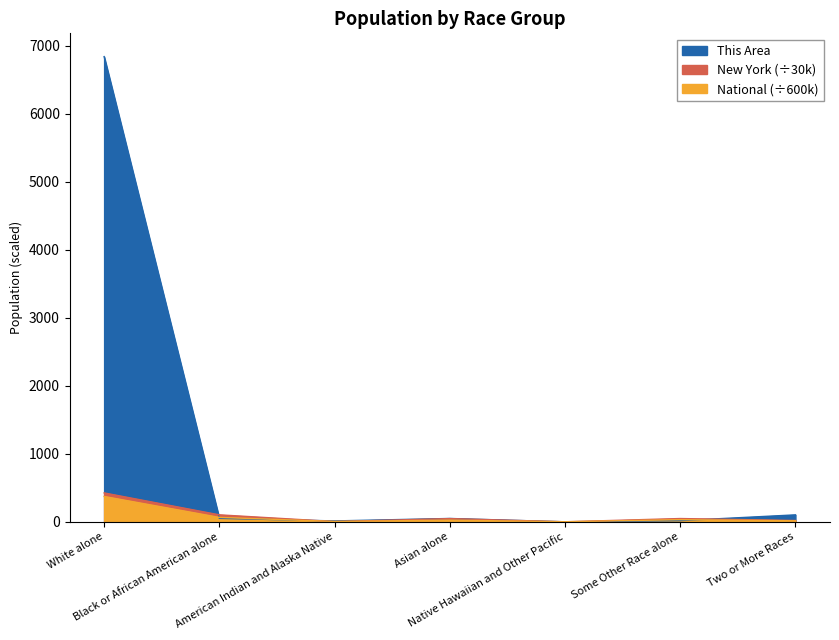

Reading right to left, list all the values displayed in this chart.

This Area: 102.0	17.0	0.0	49.0	13.0	51.0	6839.0
New York: 19.5	48.1	0.3	47.3	3.6	102.5	424.7
National: 15.0	31.8	0.9	24.5	4.9	64.9	372.6